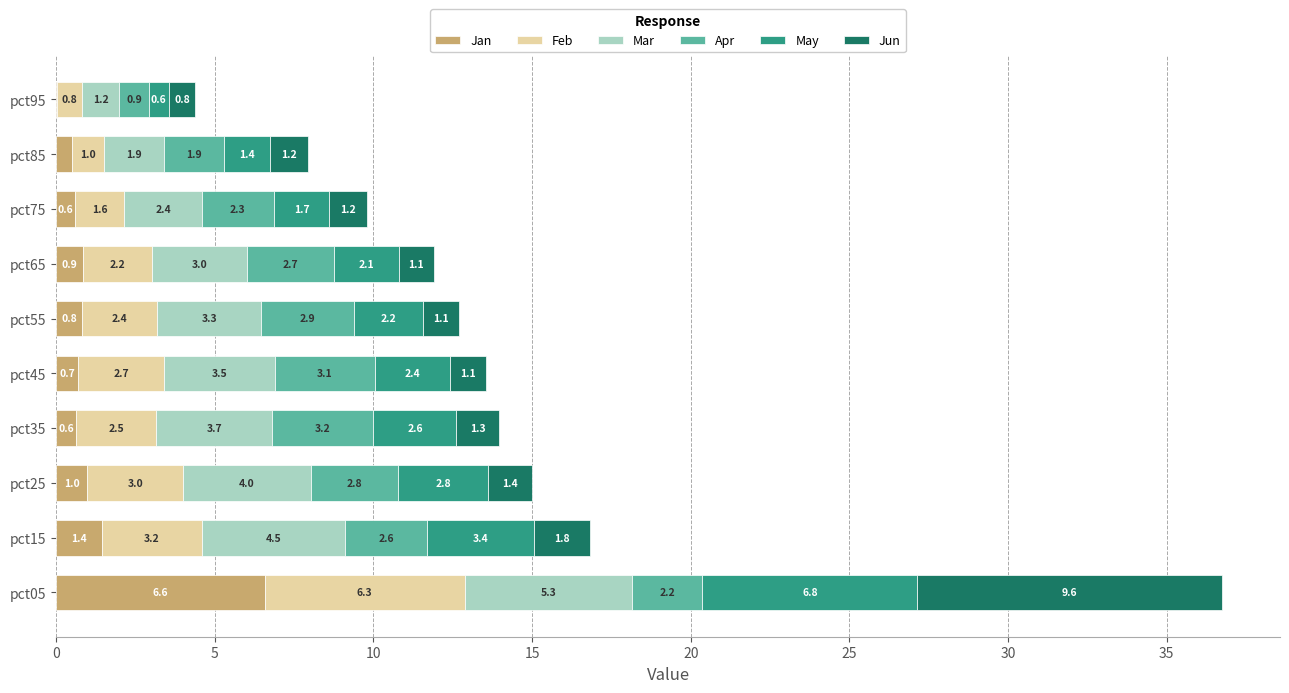

What is the total value across all series at pct25?

15.0